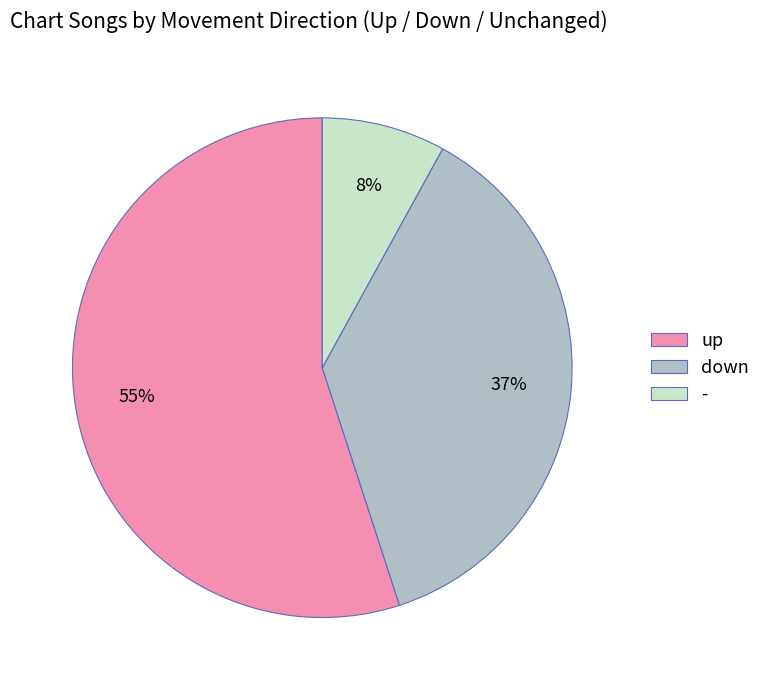

Is it true that up is 67% of the pie?

False